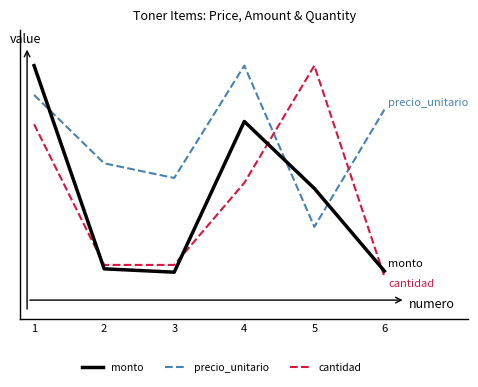

Is this an area chart (filled region under the line)?

No